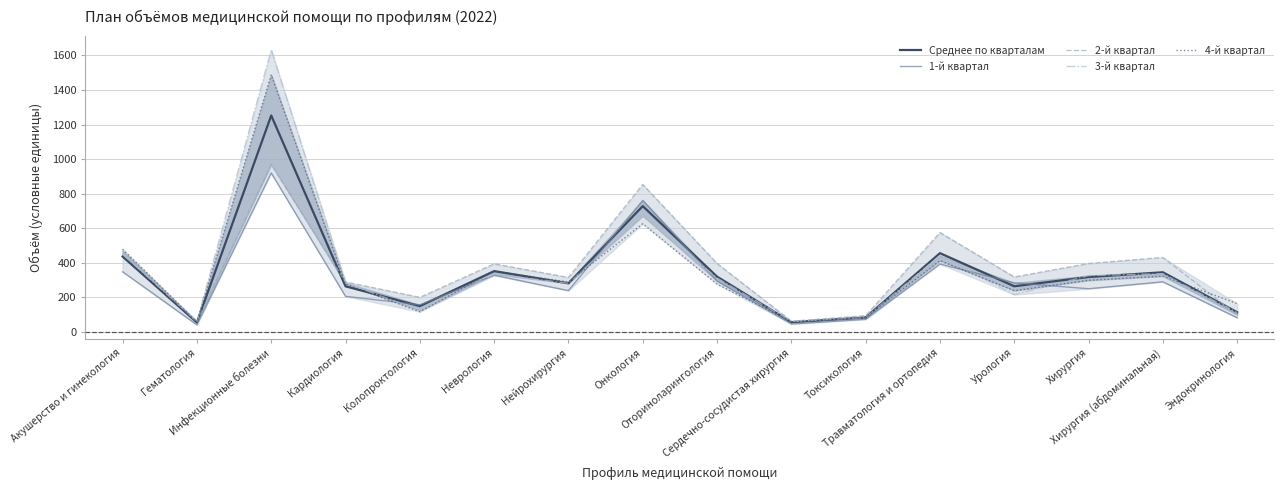

How many lines are shown in the chart?

5